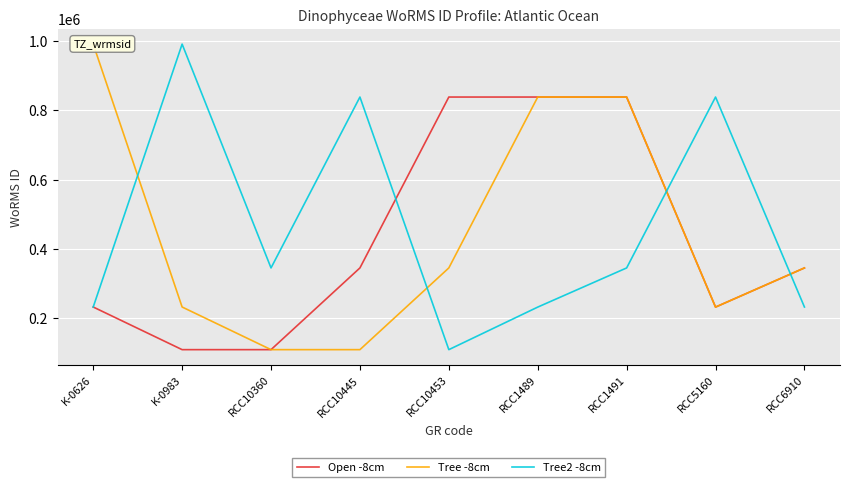

Reading left to right, transcribe all the data shown in this chart.

Open -8cm: 232785	109842	109842	345481	838272	838272	838272	232546	345481
Tree -8cm: 990875	232785	109842	109842	345481	838272	838272	232546	345481
Tree2 -8cm: 232785	990875	345481	838272	109842	232546	345481	838272	232785